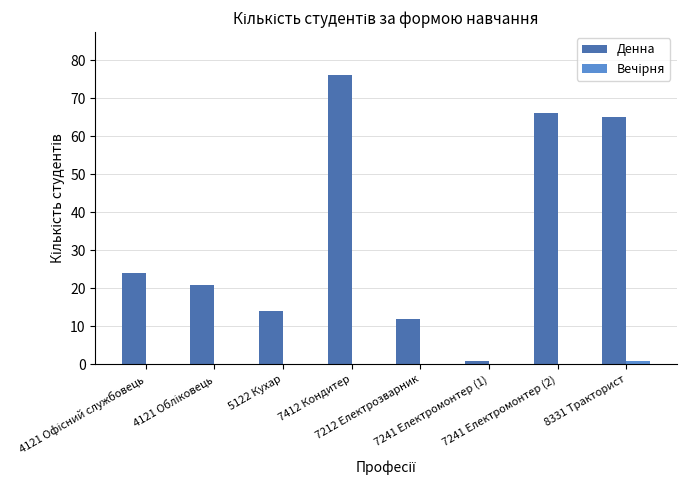

What is the highest value of the Денна series?

76